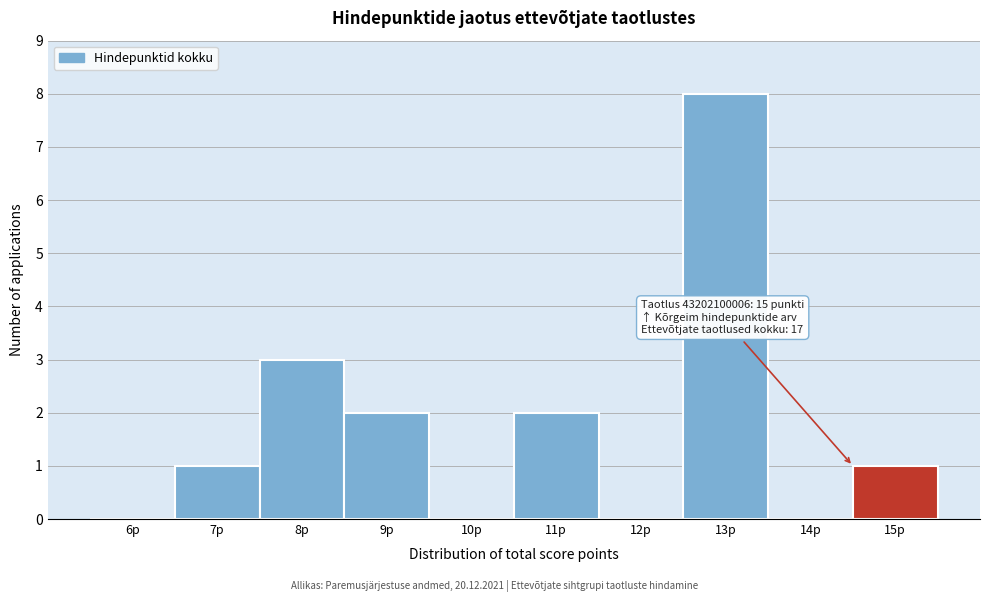

Reading left to right, what are all the values shown in this chart?

6p=0	7p=1	8p=3	9p=2	10p=0	11p=2	12p=0	13p=8	14p=0	15p=1